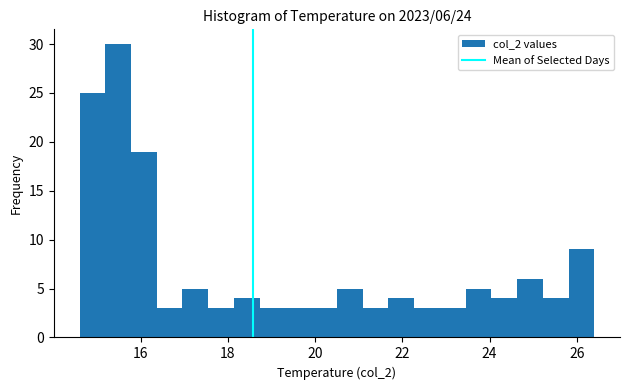

Around what value on the x-axis is the tallest bar? Give the approximate position of its centre, as read against the axis.

15.4